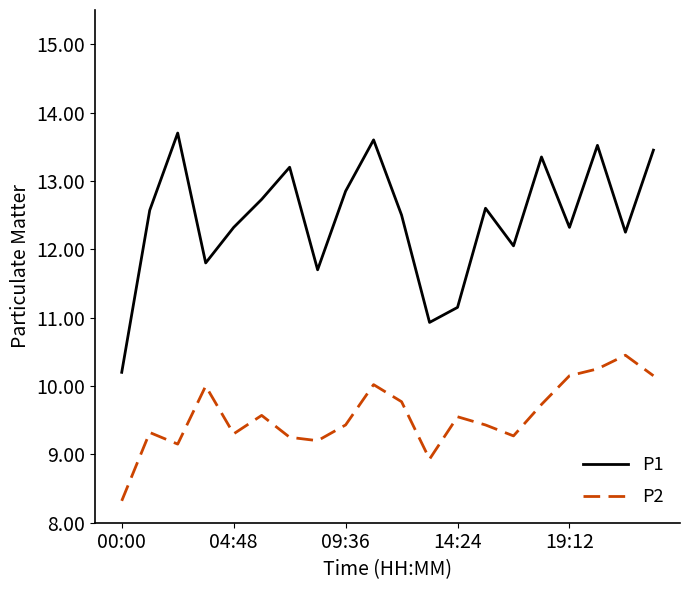

True or false: P1 and P2 cross at least once.

False